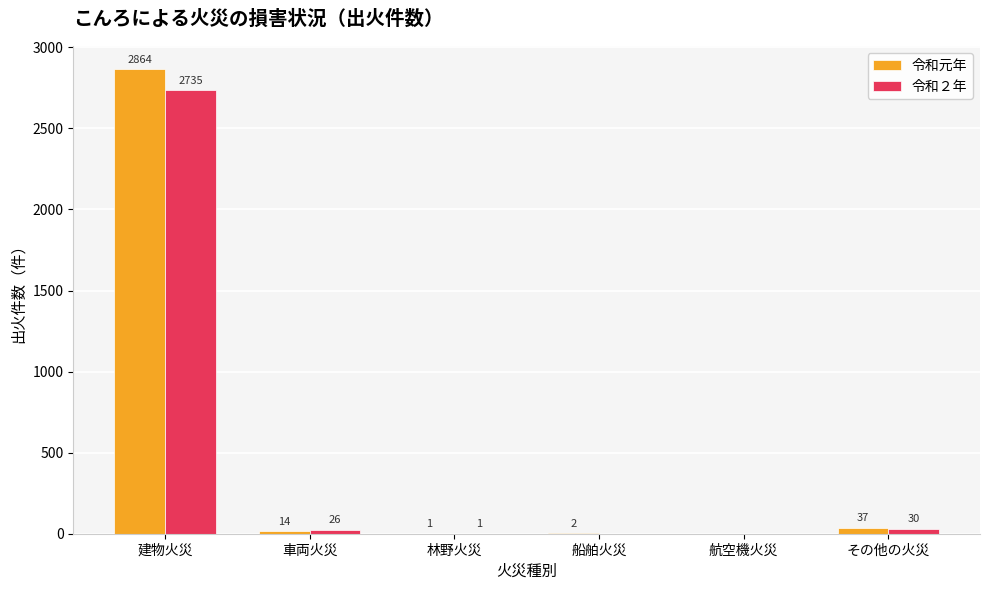

Does the chart contain stacked bars?

No